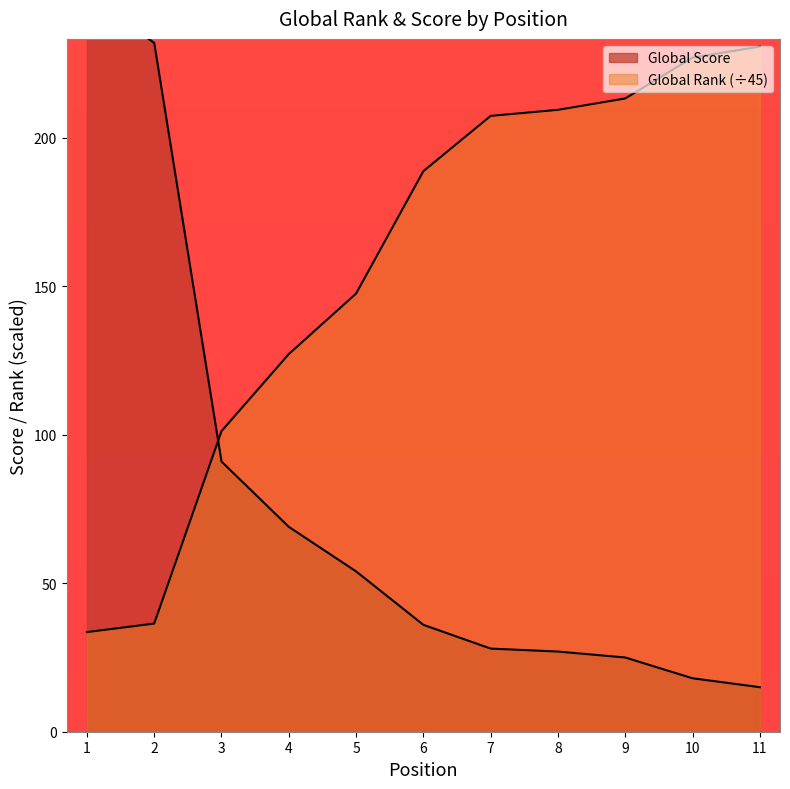

Which series changed the most between 2 and 10?

Global Score